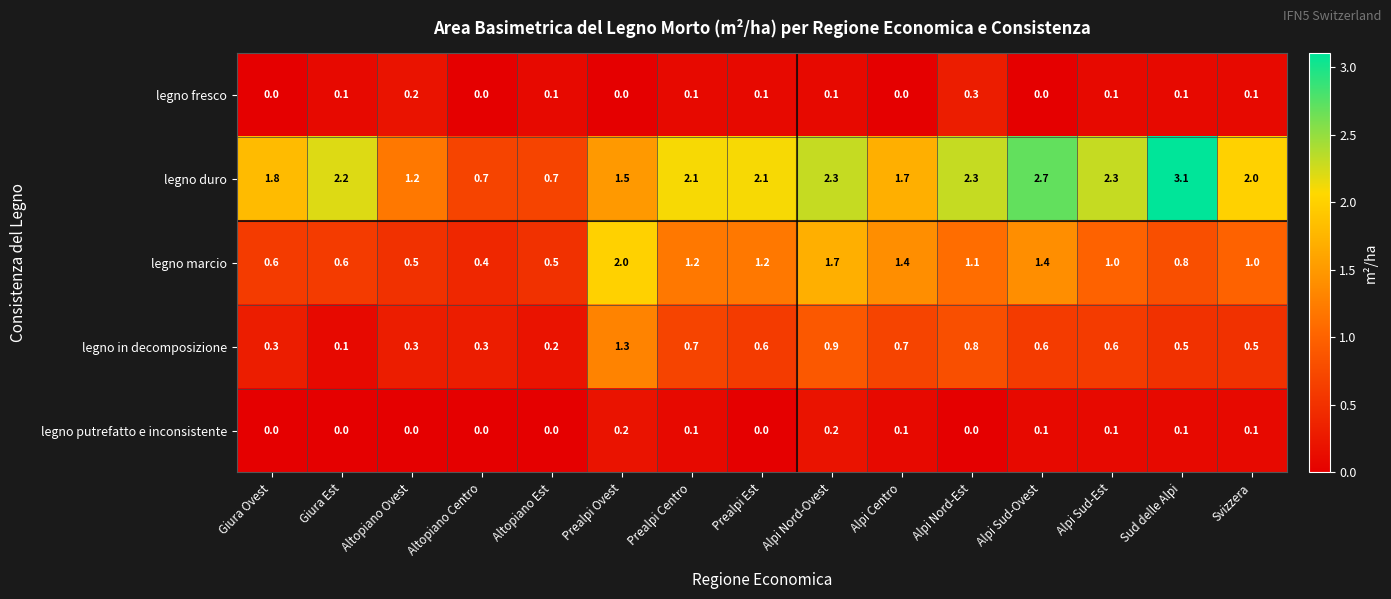

What is the highest value of the legno marcio series?

2.0